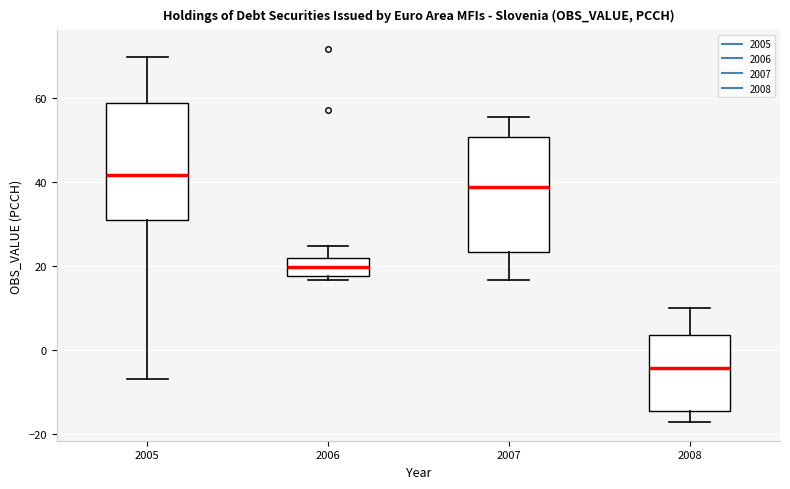

Reading left to right, read every box against the y-axis: the position of its median line, the range the box covers, and the ends of its whiskers. The values are not printed on the chart, so give them approximately, as read against the axis.

2005: median 42, box 30 to 58, whiskers -8 to 70
2006: median 20, box 18 to 22, whiskers 16 to 24
2007: median 38, box 24 to 50, whiskers 16 to 56
2008: median -4, box -14 to 4, whiskers -18 to 10